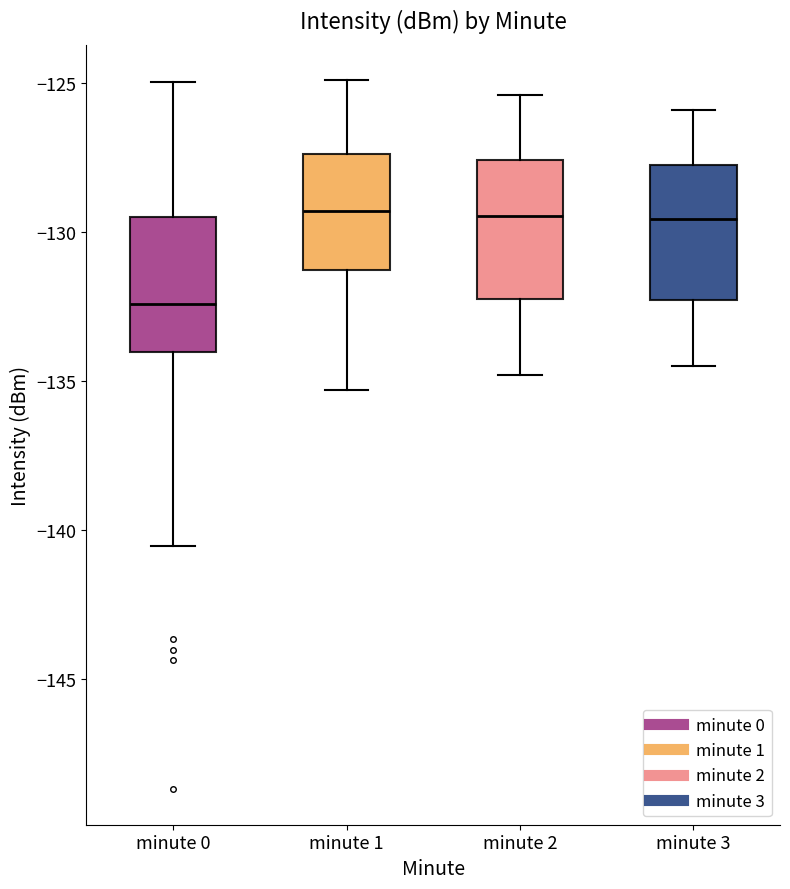

Reading left to right, read every box against the y-axis: the position of its median line, the range the box covers, and the ends of its whiskers. The values are not printed on the chart, so give them approximately, as read against the axis.

minute 0: median -132.5, box -134.0 to -129.5, whiskers -140.5 to -125.0
minute 1: median -129.5, box -131.5 to -127.5, whiskers -135.5 to -125.0
minute 2: median -129.5, box -132.0 to -127.5, whiskers -135.0 to -125.5
minute 3: median -129.5, box -132.5 to -127.5, whiskers -134.5 to -126.0